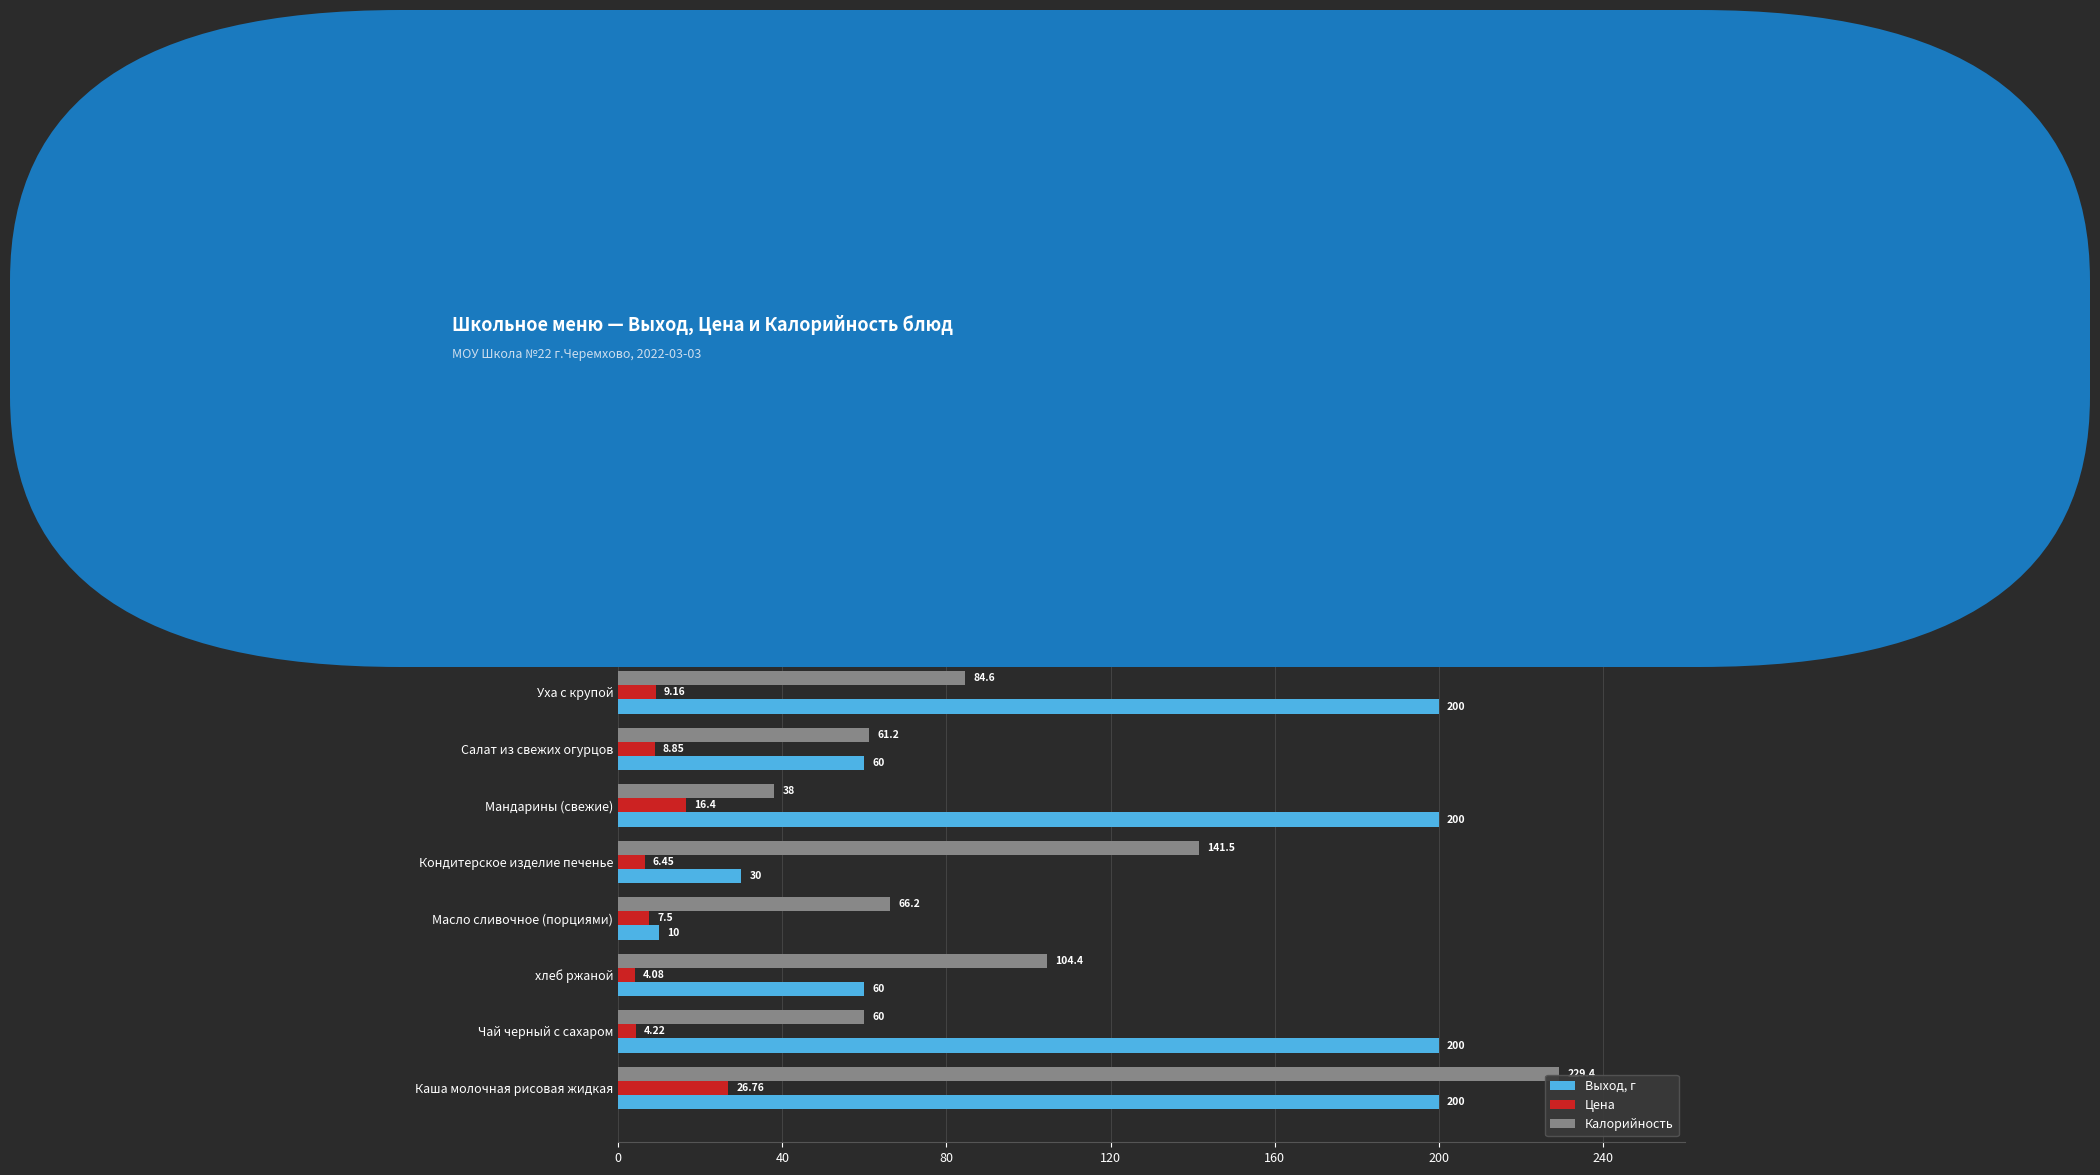

List the series in order of their peak value, highest first.

Калорийность, Выход, г, Цена